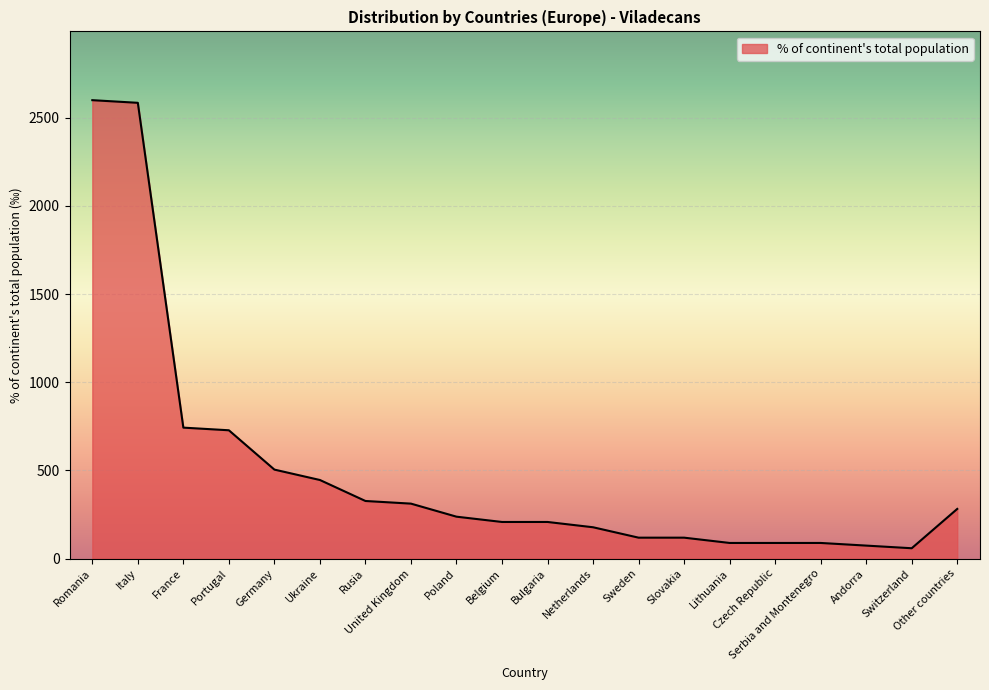

Reading left to right, what are all the values shown in this chart?

Romania=2600	Italy=2585	France=743	Portugal=728	Germany=505	Ukraine=446	Rusia=327	United Kingdom=312	Poland=238	Belgium=208	Bulgaria=208	Netherlands=178	Sweden=119	Slovakia=119	Lithuania=89	Czech Republic=89	Serbia and Montenegro=89	Andorra=74	Switzerland=59	Other countries=282